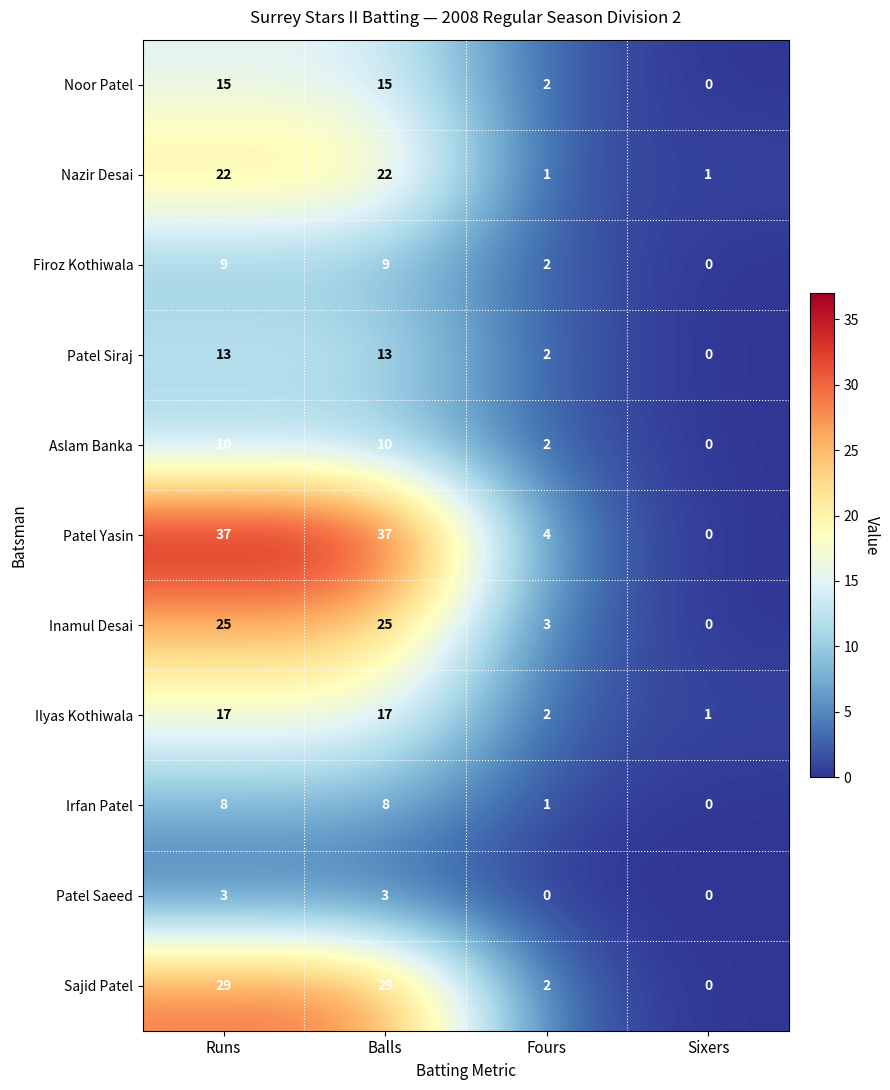

What is the total value across all series at Balls?

188